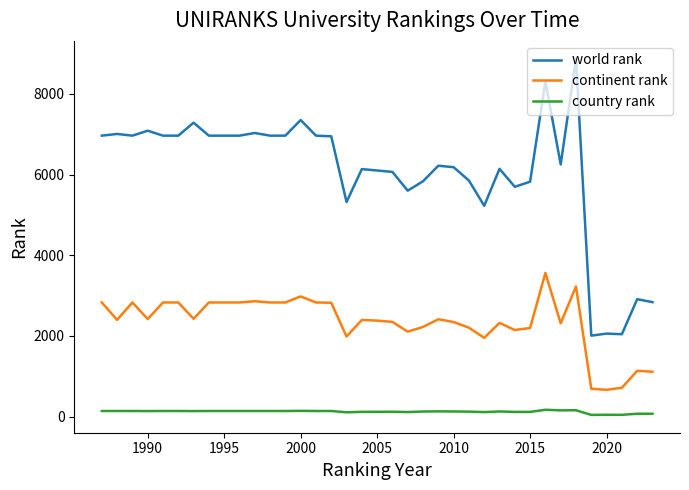

Which series has the largest total across all categories?

world rank